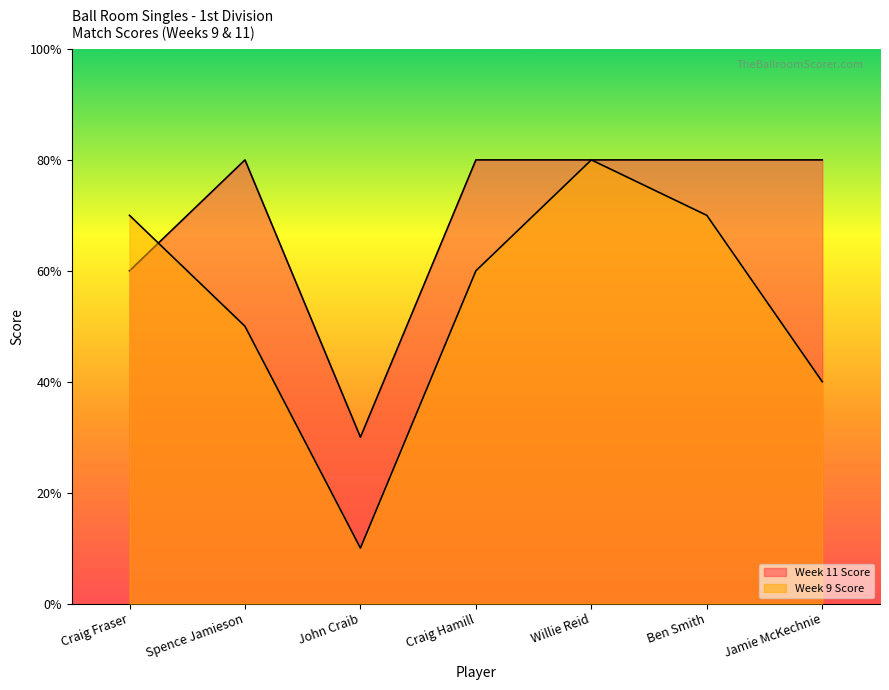

What is the label of the 4th point from the right?

Craig Hamill